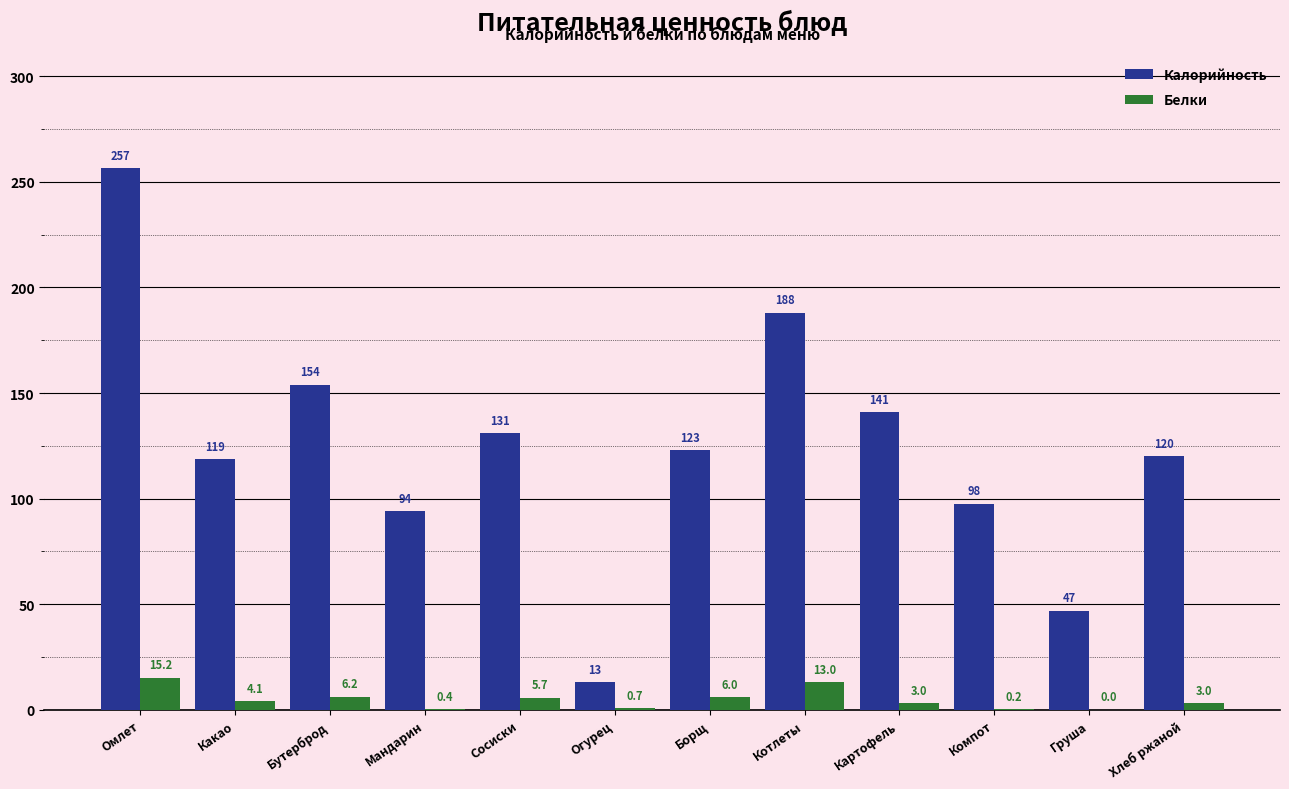

Which series has the largest range (max minus min)?

Калорийность